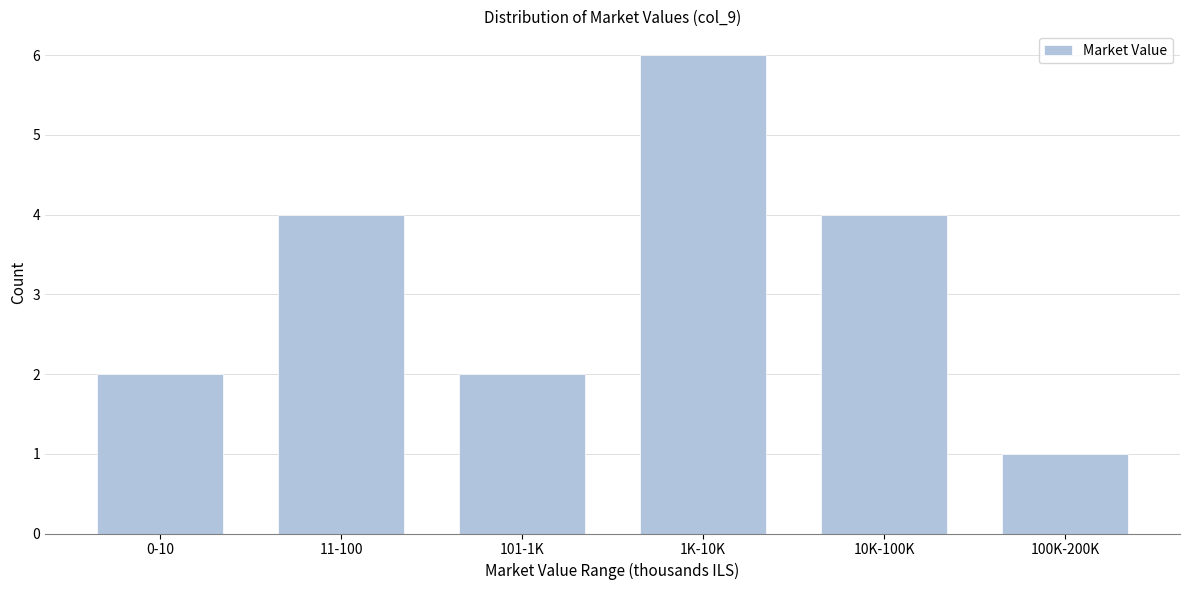

Reading left to right, transcribe all the data shown in this chart.

0-10=2	11-100=4	101-1K=2	1K-10K=6	10K-100K=4	100K-200K=1